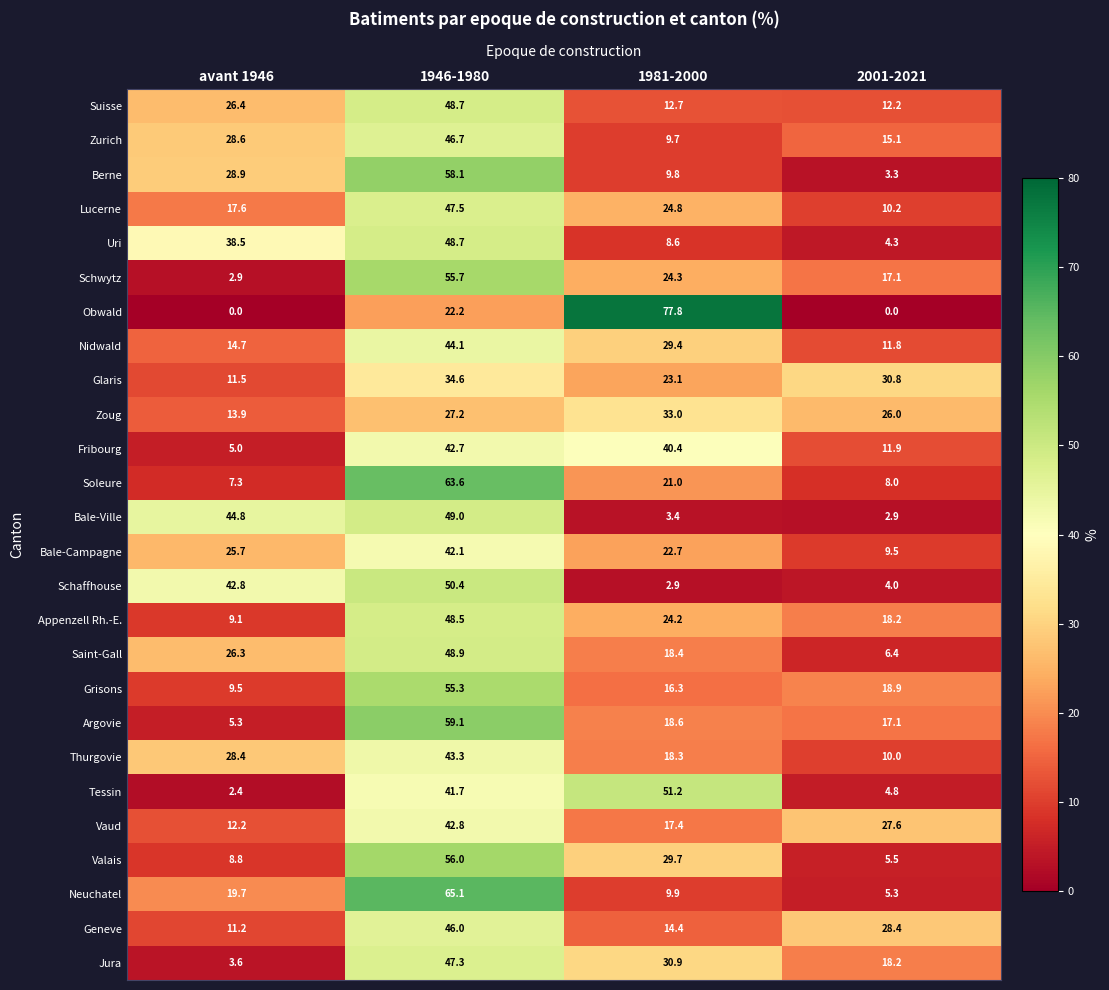

What is the difference between the Lucerne values at 1981-2000 and 1946-1980?

22.7